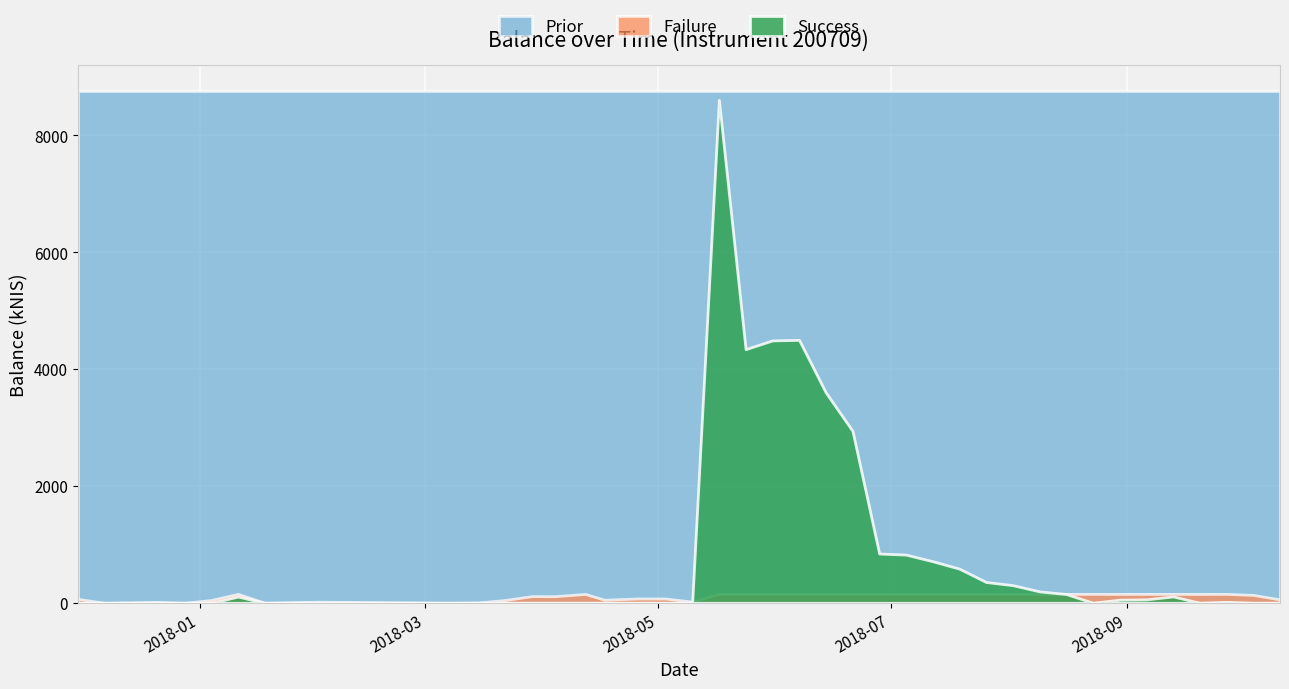

Reading left to right, what are all the values shown in this chart?

2017-11-30=67.3	2017-12-07=0.0	2017-12-21=15.0	2017-12-28=0.0	2018-01-04=47.8	2018-01-11=259.9	2018-01-18=0.0	2018-02-01=19.0	2018-03-08=0.0	2018-03-15=5.5	2018-03-22=48.4	2018-03-29=114.0	2018-04-04=113.2	2018-04-12=151.9	2018-04-17=52.2	2018-04-26=74.7	2018-05-03=73.2	2018-05-10=20.7	2018-05-17=8761.4	2018-05-24=4494.6	2018-05-31=4644.1	2018-06-07=4653.7	2018-06-14=3753.3	2018-06-21=3096.1	2018-06-28=996.7	2018-07-05=978.1	2018-07-12=864.7	2018-07-19=737.2	2018-07-26=509.0	2018-08-02=454.7	2018-08-09=348.5	2018-08-16=302.7	2018-08-23=153.9	2018-08-30=206.9	2018-09-06=212.3	2018-09-13=262.0	2018-09-20=152.1	2018-09-27=169.1	2018-10-04=135.3	2018-10-11=57.7